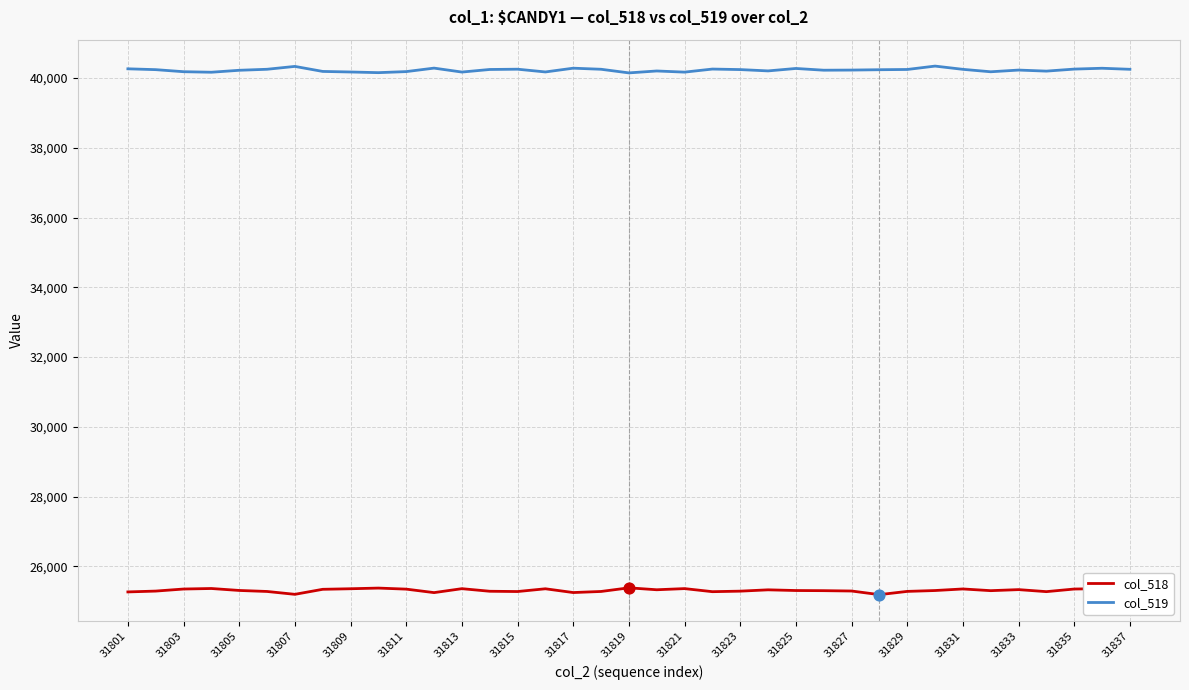

Which series has the largest total across all categories?

col_519